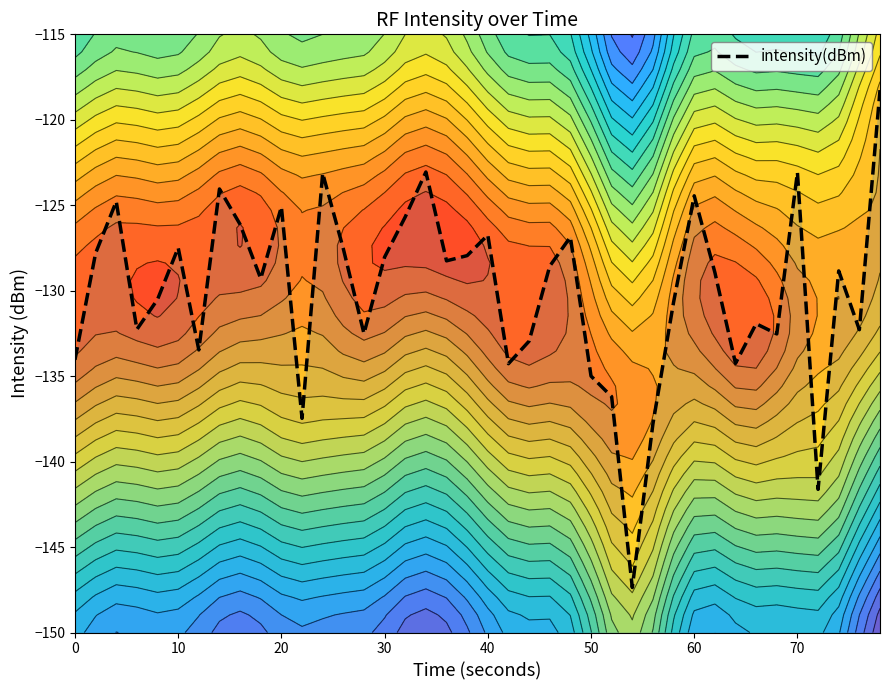

What is the minimum value shown in the chart?

-147.4